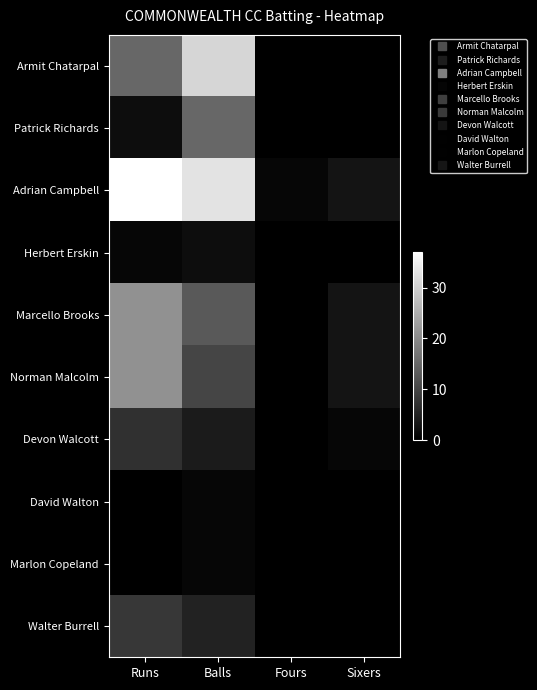

Which series has the largest range (max minus min)?

Adrian Campbell